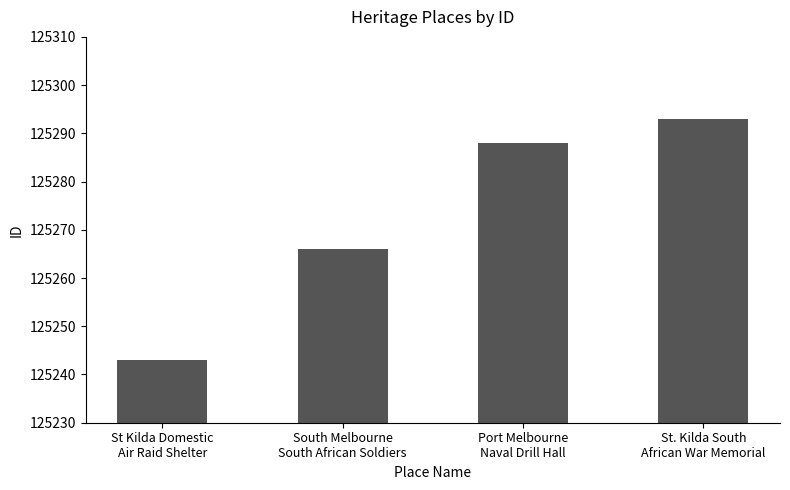

Approximately how many times larger is the value at Port Melbourne
Naval Drill Hall compared to South Melbourne
South African Soldiers?

1.0